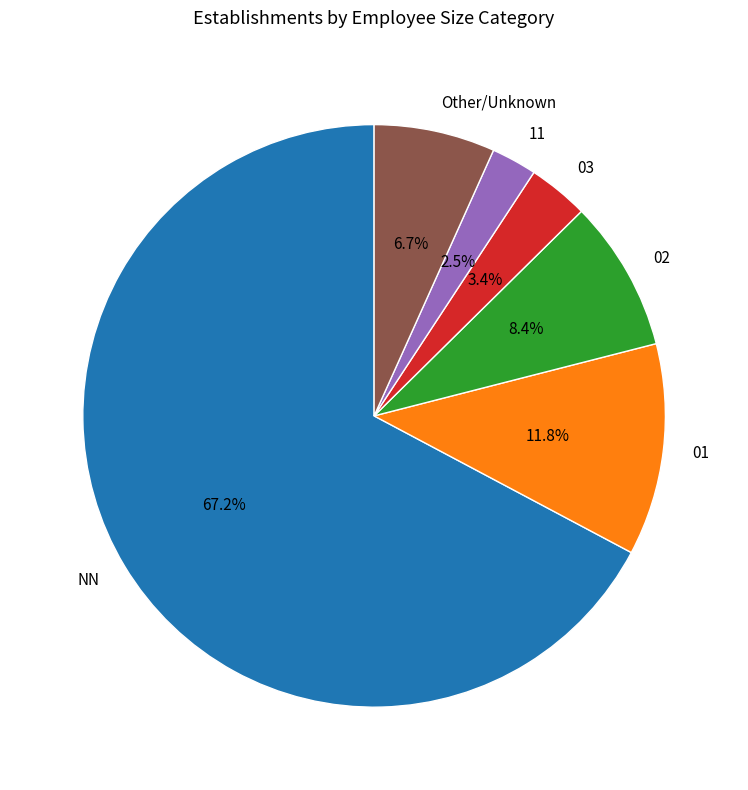

What is the ratio of the value at 03 to the value at 02?

0.4